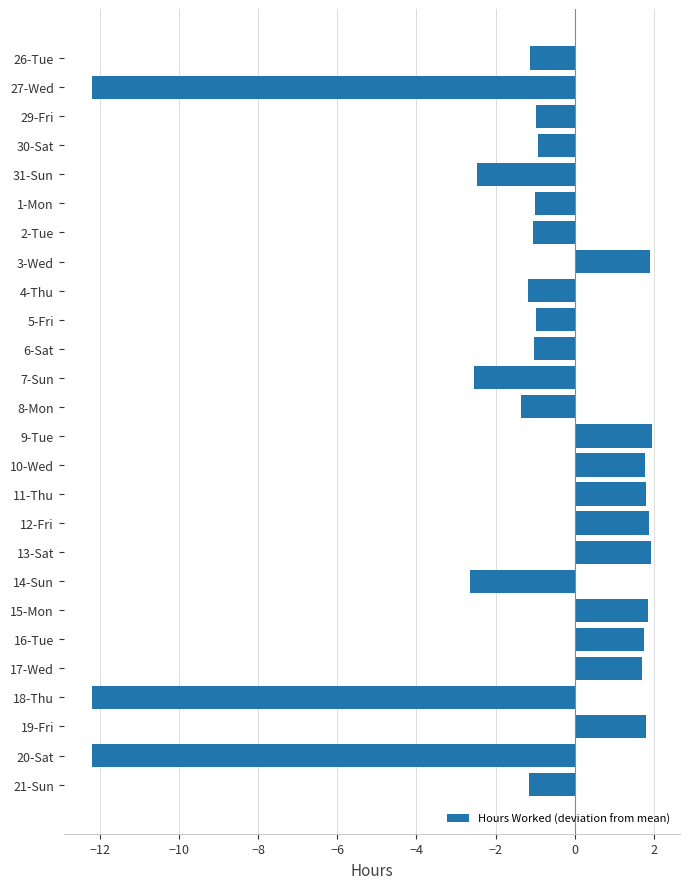

Are the bars grouped side by side (vs. stacked)?

No